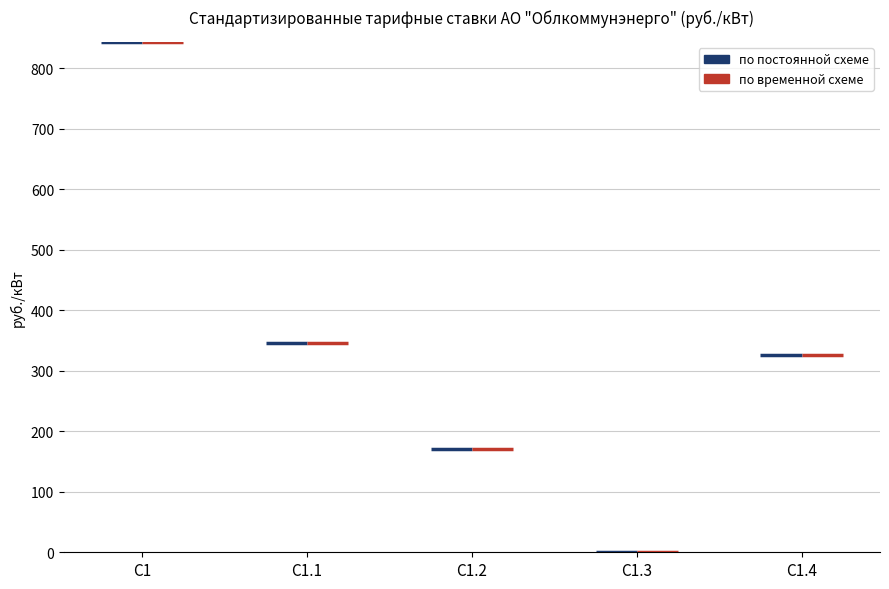

True or false: по постоянной схеме has a value of 170.8 at С1.2.

True